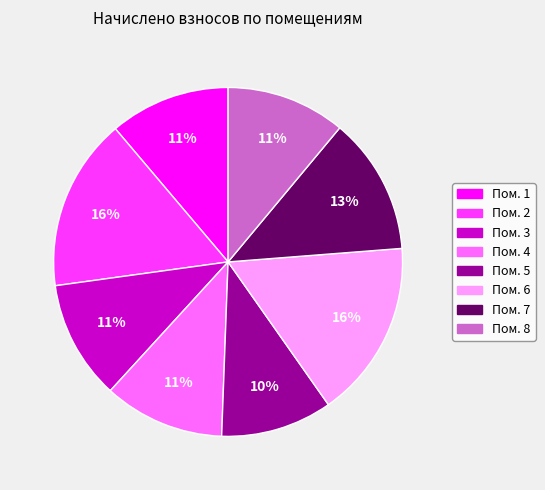

How many slices are in this pie chart?

8